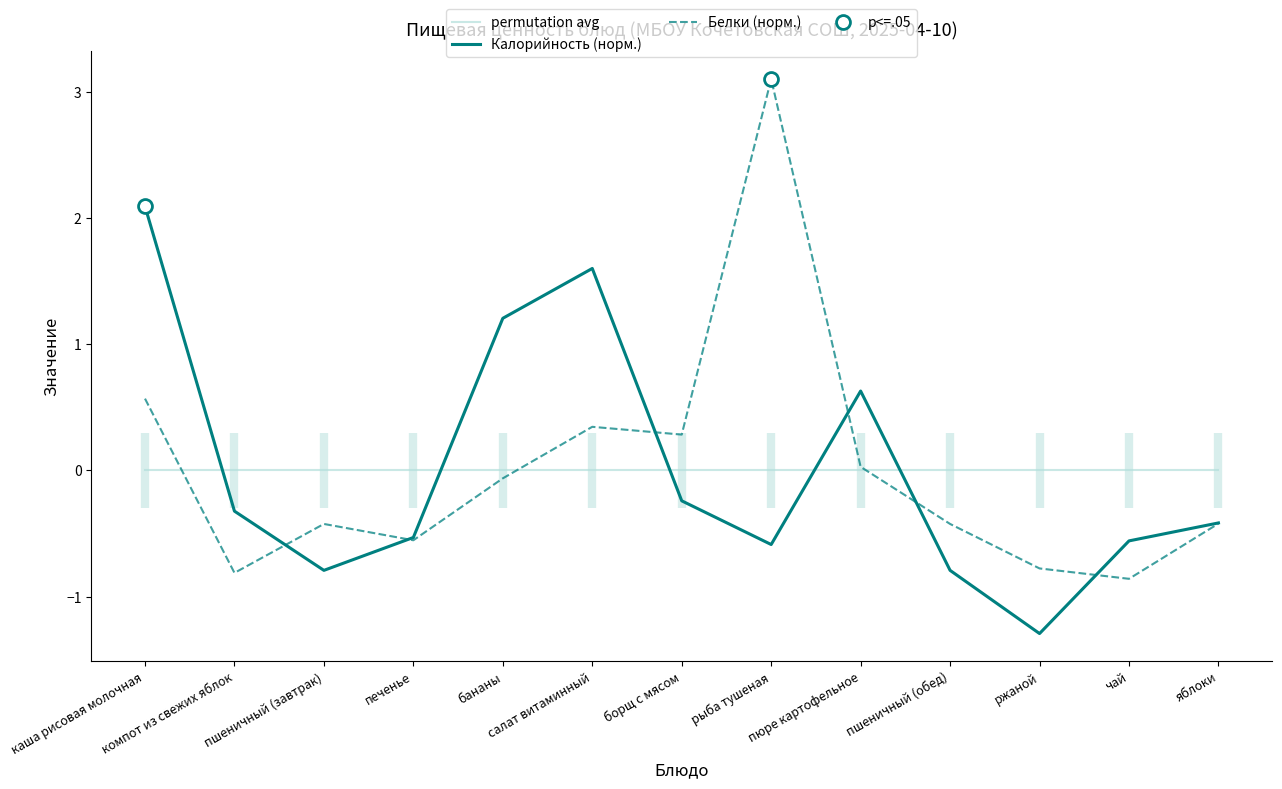

At which category is the sum across all series the highest?

каша рисовая молочная